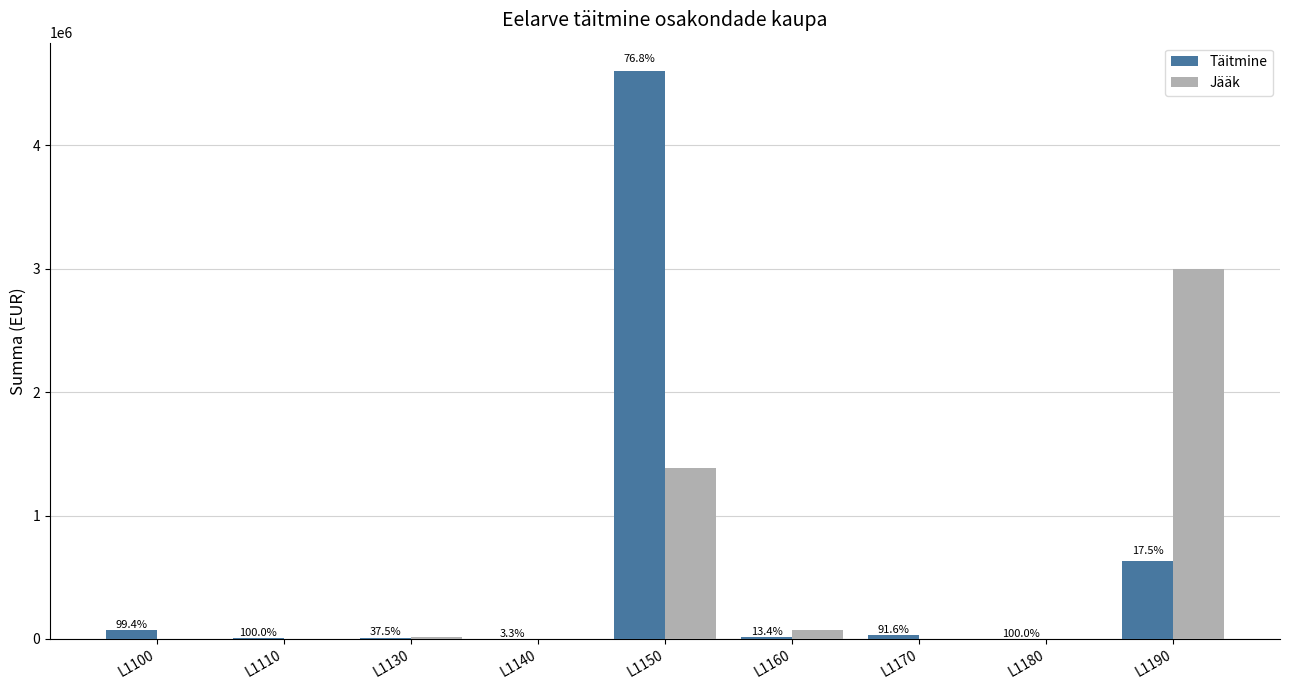

What is the difference between the highest and lowest values at L1170?

27307.0